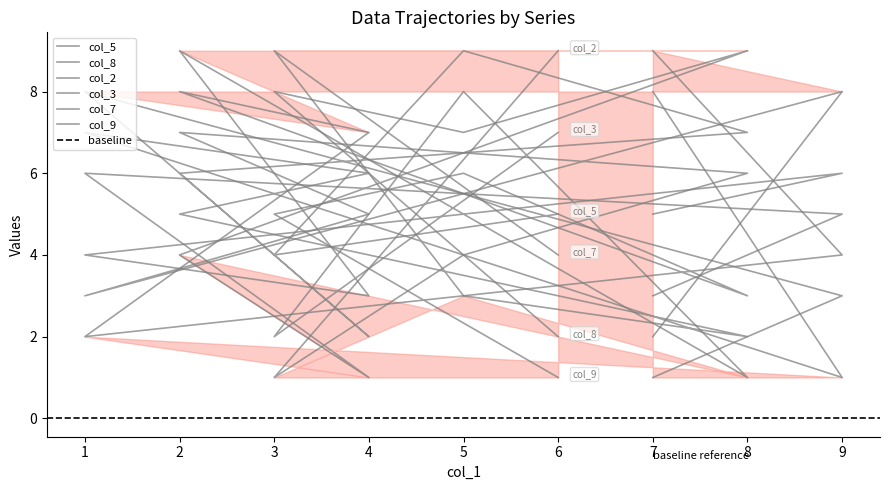

Between 7 and 3, which series saw the biggest shift?

col_8